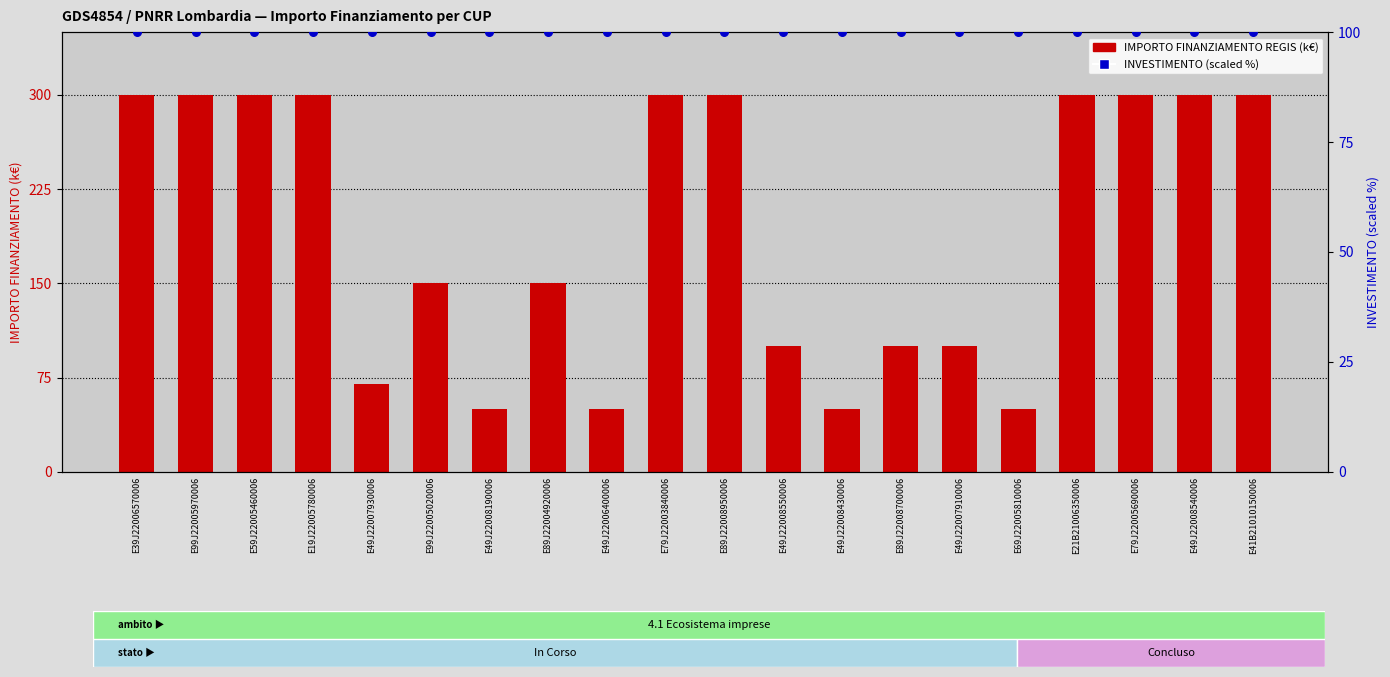

Which series contains the lowest Y value?

IMPORTO FINANZIAMENTO REGIS (k€)